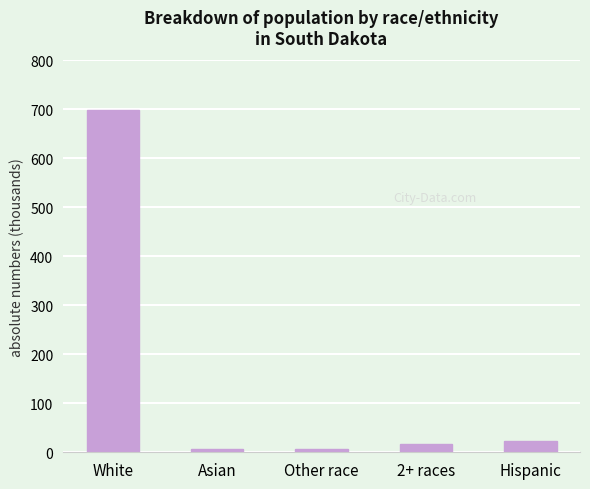

Reading left to right, what are all the values shown in this chart?

White=699392	Asian=7610	Other race=7477	2+ races=17283	Hispanic=22119